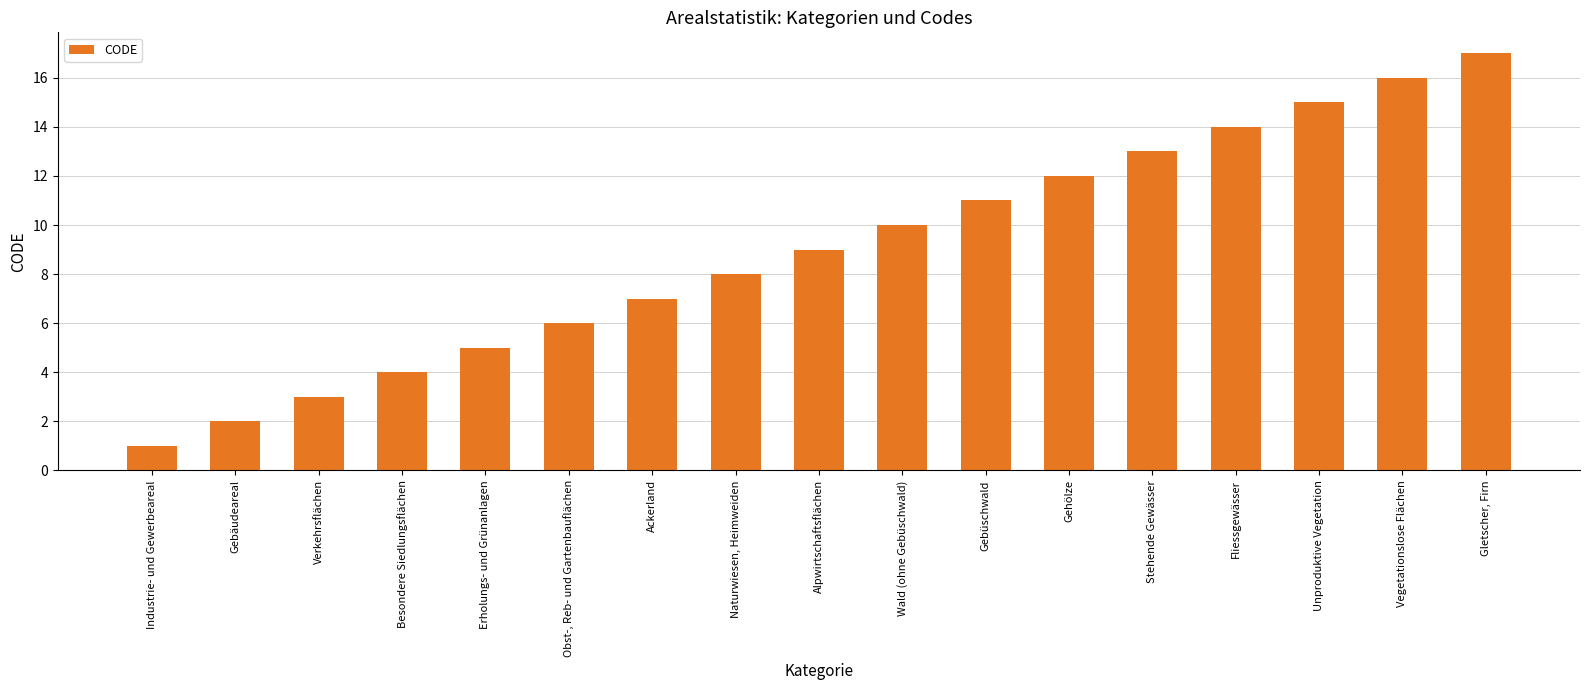

Read the value at Gebüschwald.

11